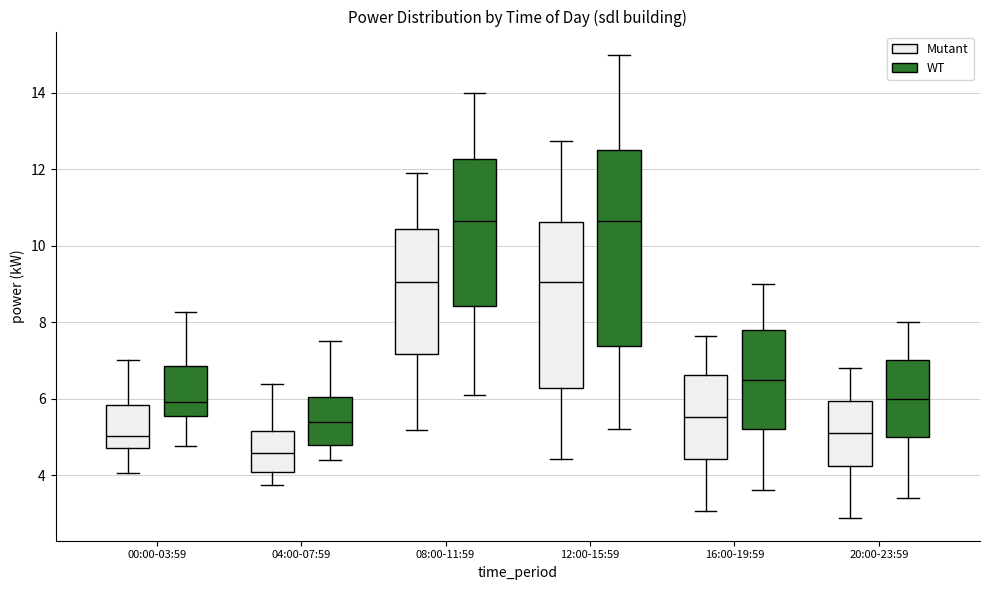

Comparing the boxes themselves (not the whiskers), which one is the tallest?

12:00-15:59 (WT)